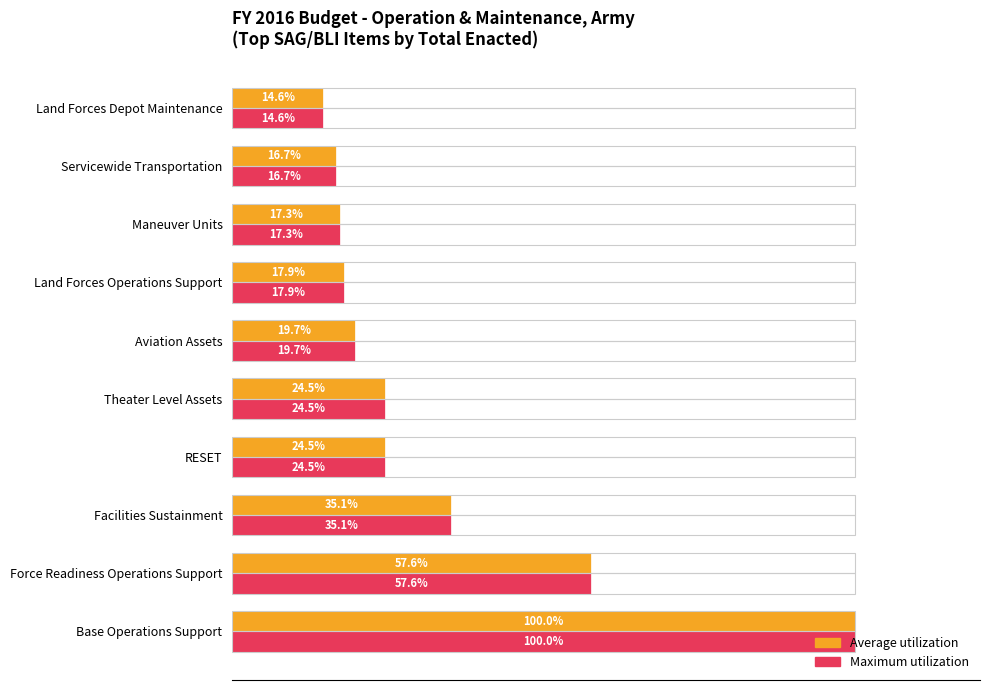

At which category is the sum across all series the highest?

Base Operations Support